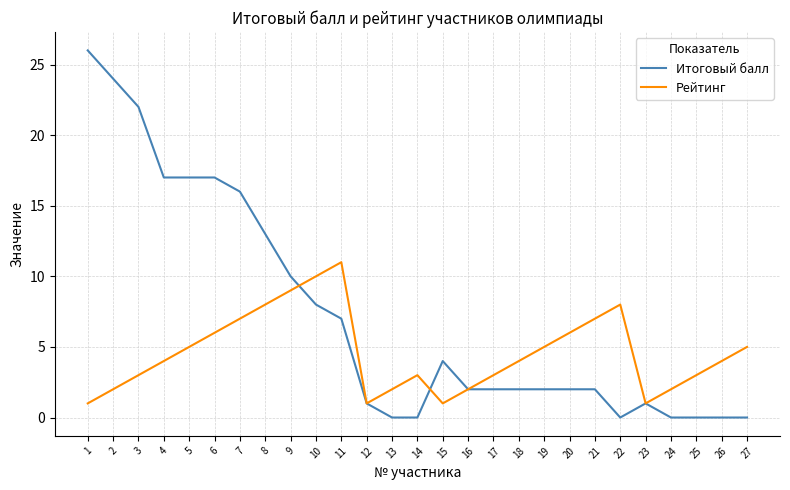

Which category has the highest value across all series?

1